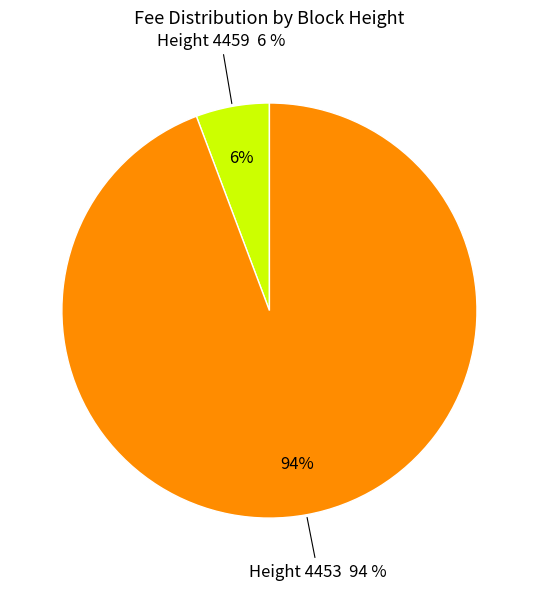

Is there any slice that represents more than half of the pie?

Yes